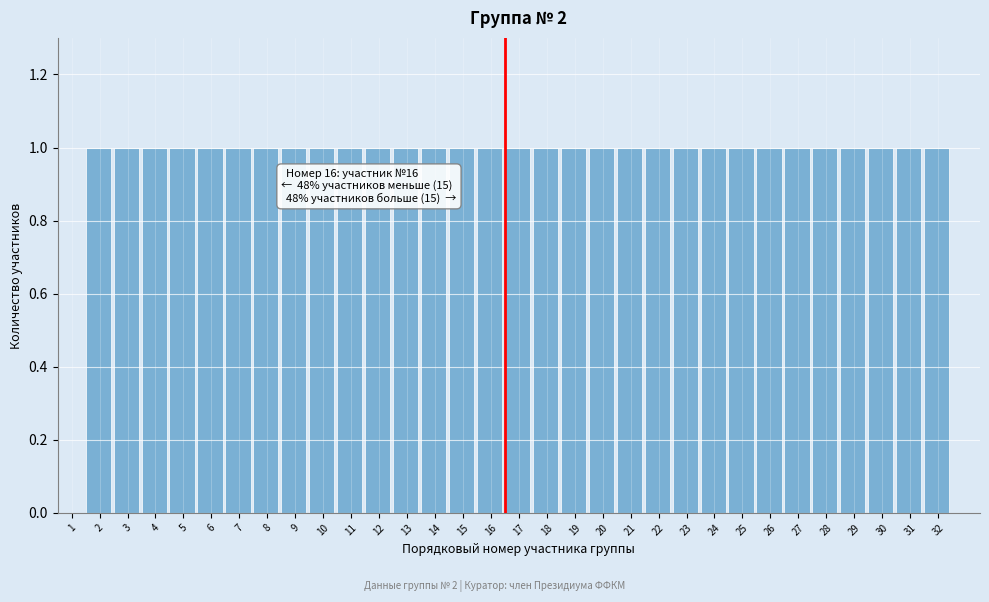

The chart shows a value of 1 at 20. True or false?

True